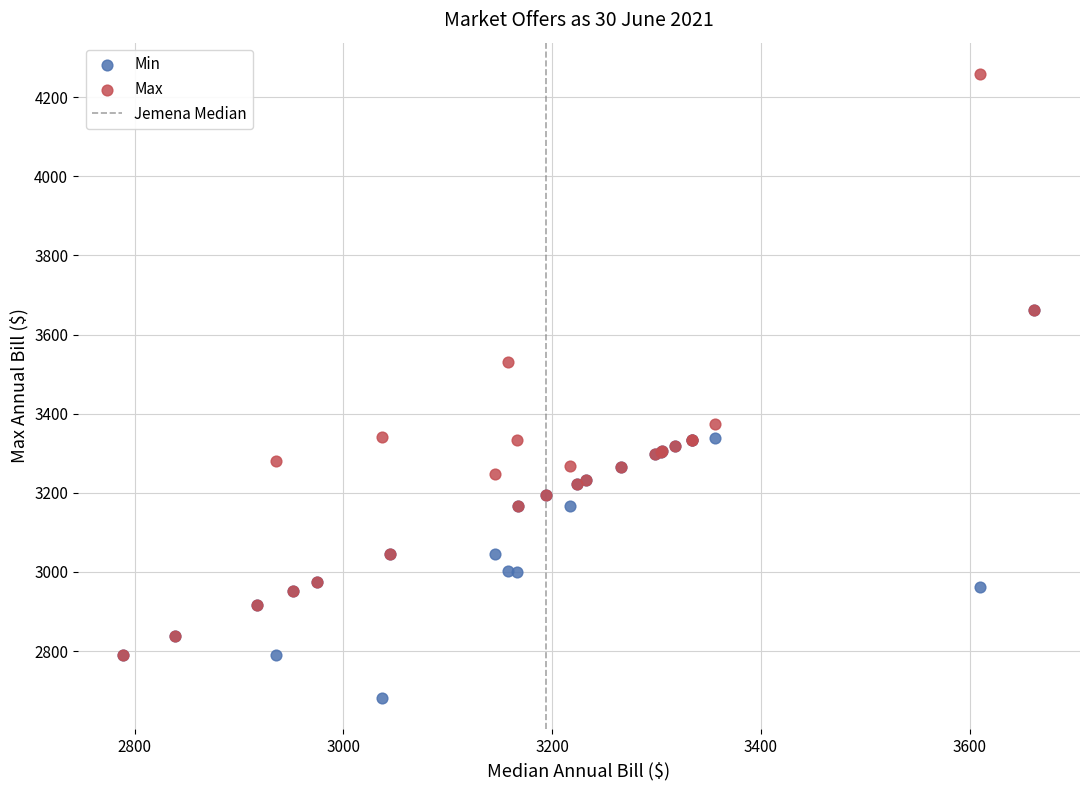

Across all series, what Y value is closest to 3470?

3531.0